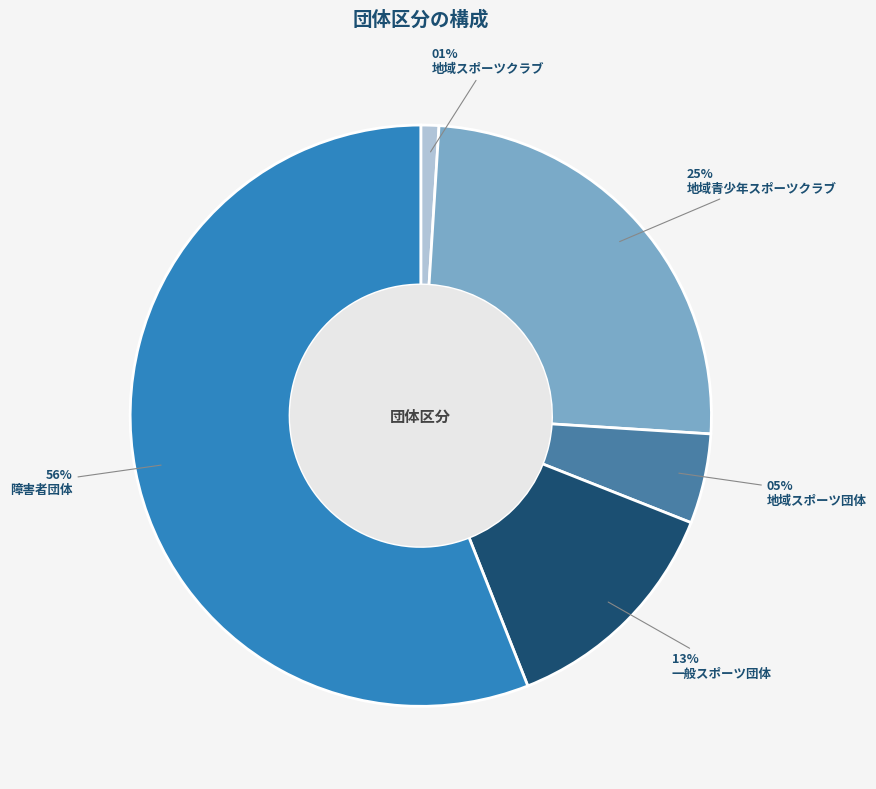

Is there a majority slice in this chart?

Yes